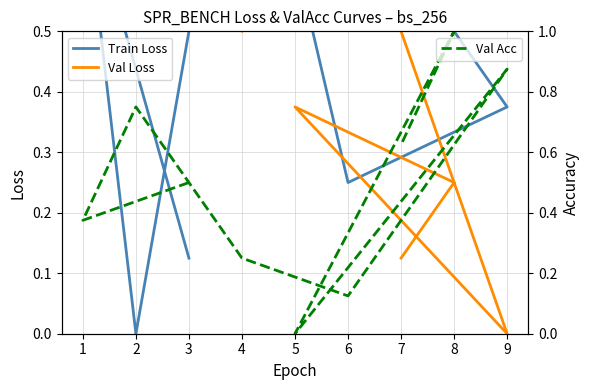

What is the difference between the second highest and minimum values in the Val Acc series?

0.9